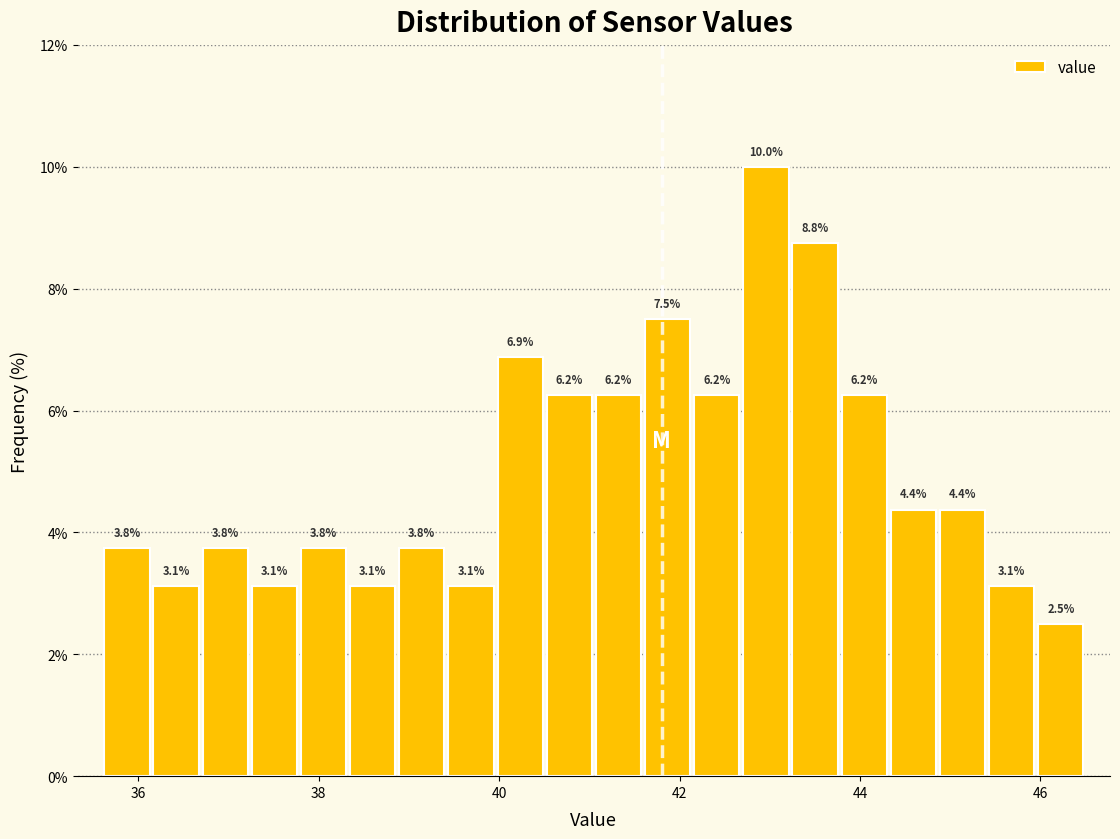

Around what value on the x-axis is the tallest bar? Give the approximate position of its centre, as read against the axis.

43.0